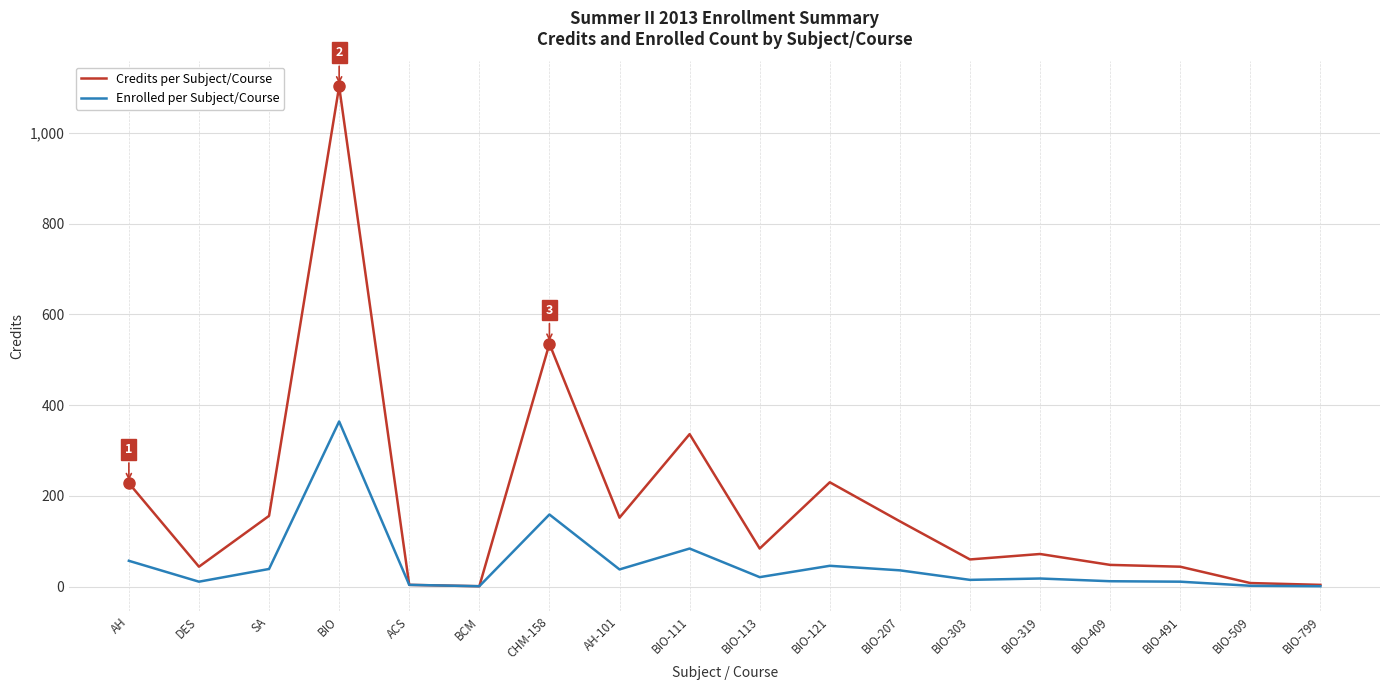

The Enrolled per Subject/Course series shows 39 at SA. True or false?

True